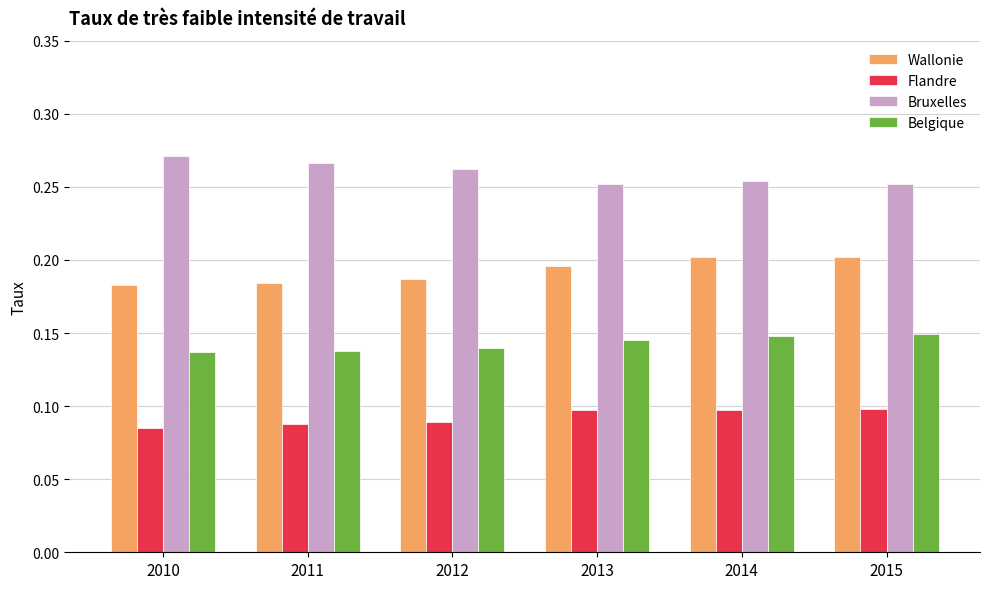

Rank the series at 2014 from lowest to highest value.

Flandre, Belgique, Wallonie, Bruxelles